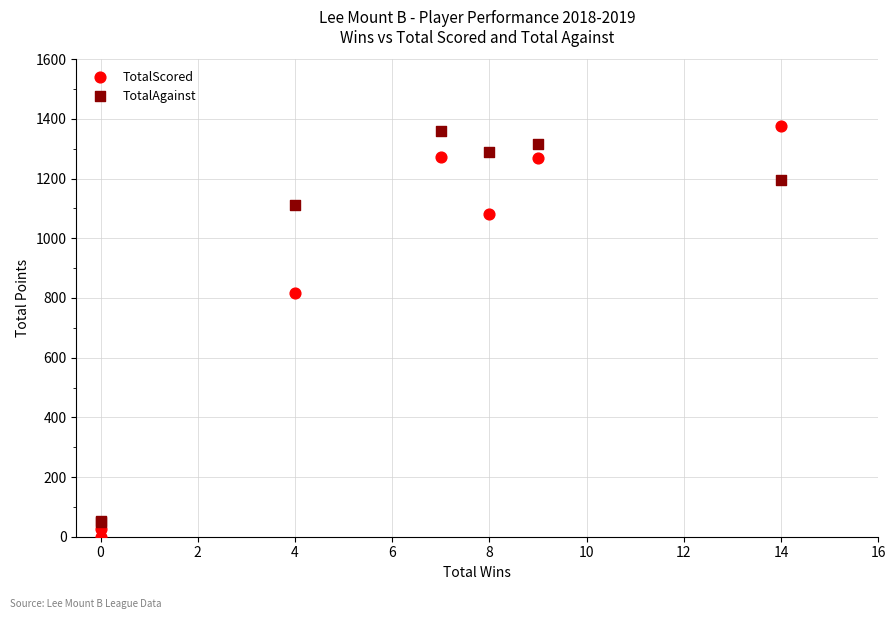

What are all the series names shown in the legend?

TotalScored, TotalAgainst